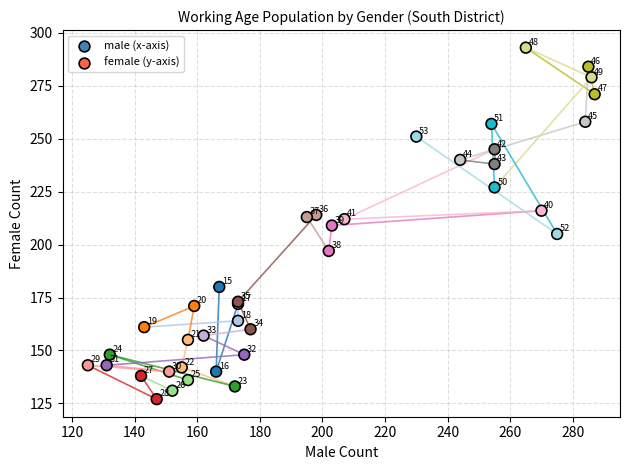

What Y value in the scatter plot is closest to 210?

209